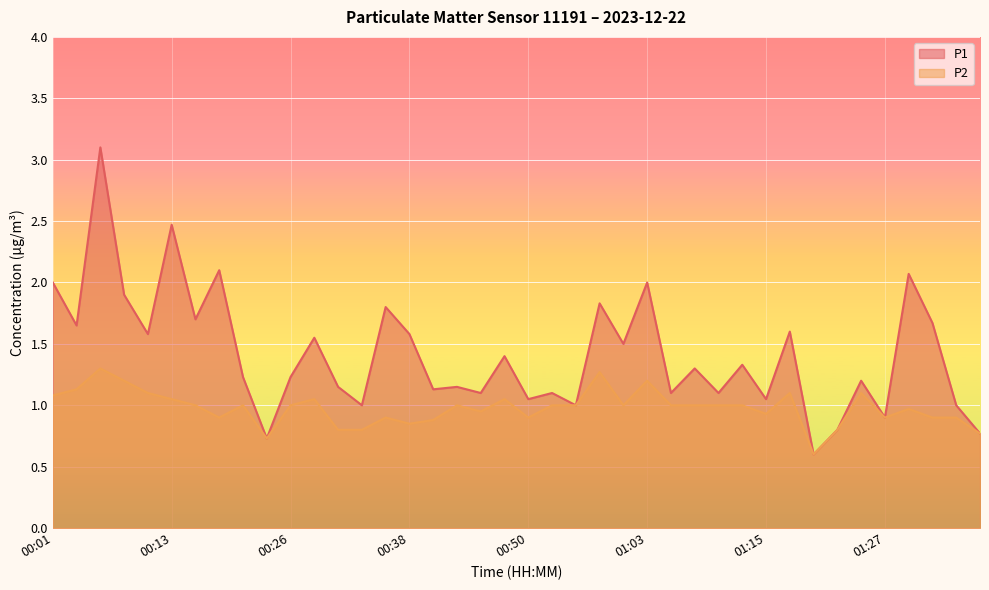

Which label corresponds to the largest value in the chart?

00:06